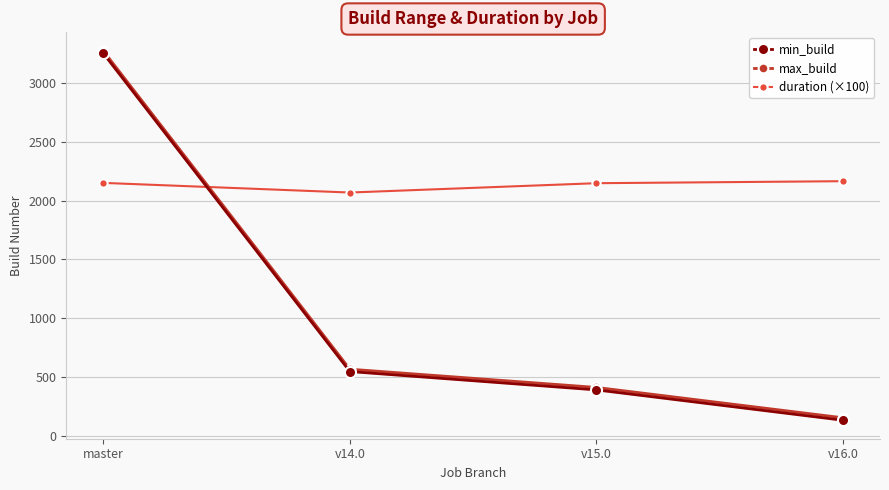

Reading left to right, transcribe all the data shown in this chart.

min_build: 3252.0	547.0	391.0	133.0
max_build: 3273.0	567.0	412.0	154.0
duration (×100): 2150.4	2068.5	2147.8	2164.8